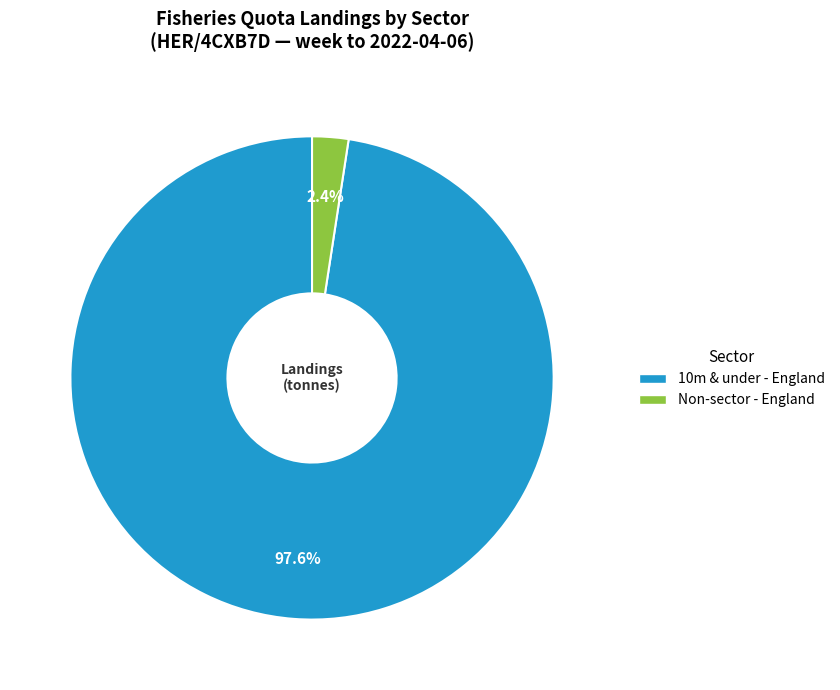

Does any single category account for the majority?

Yes